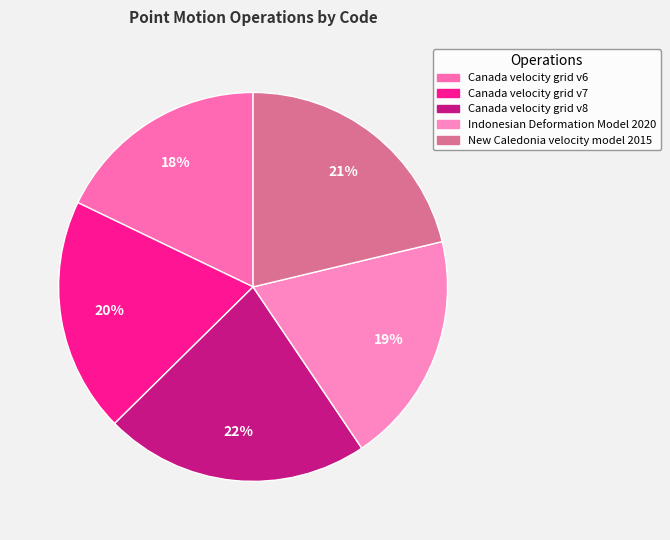

Is there any slice that represents more than half of the pie?

No